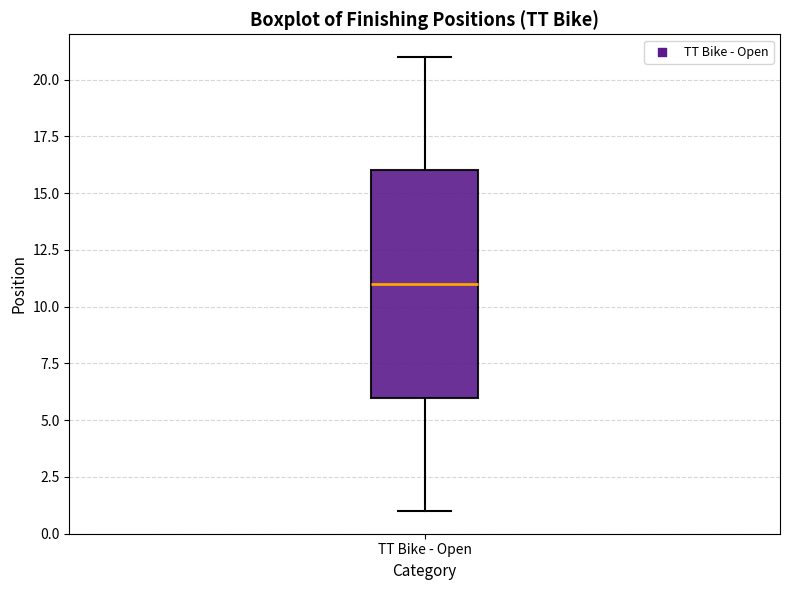

Where does the median line of the box for TT Bike - Open sit on the y-axis? The values are not printed on the chart, so give them approximately, as read against the axis.

11